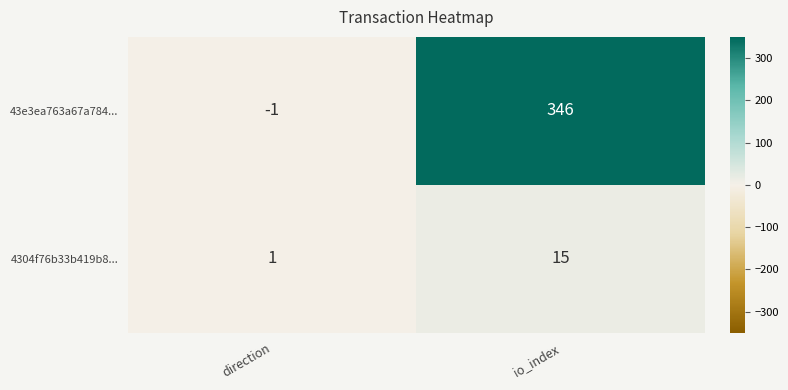

What is the difference between the highest and lowest values at direction?

2